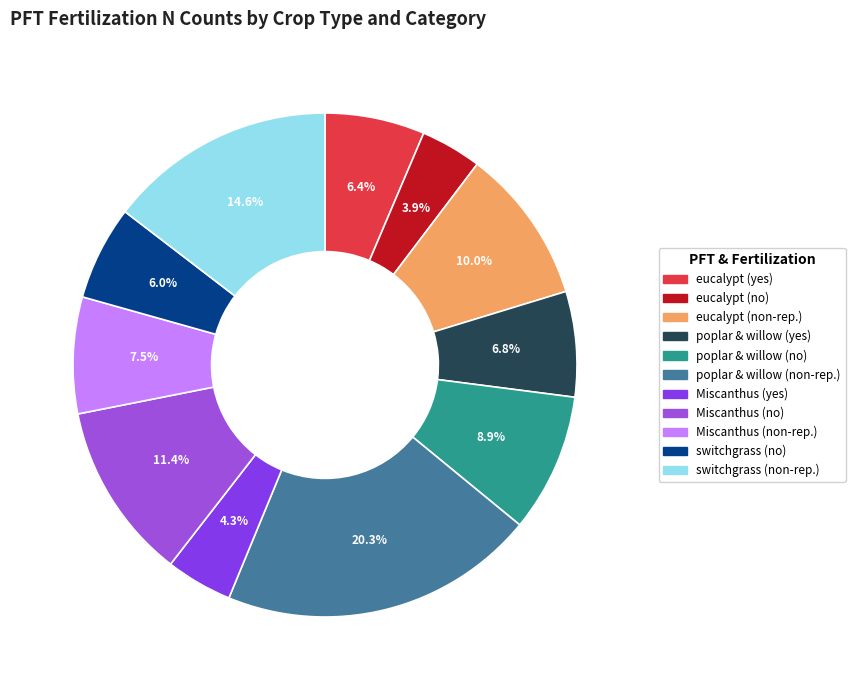

Is there any slice that represents more than half of the pie?

No